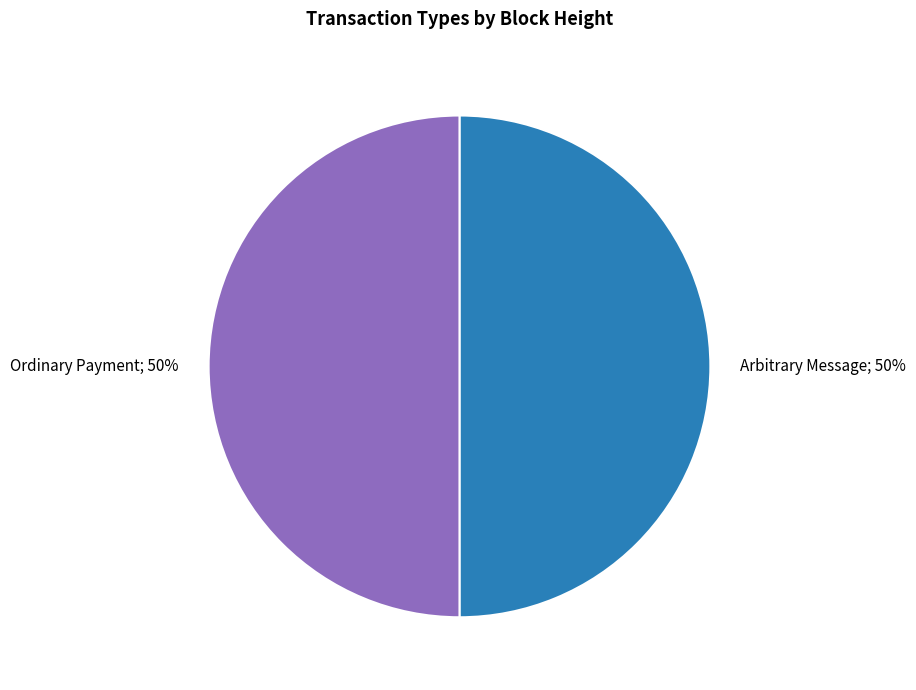

To the nearest percent, what is the average slice percentage?

50%